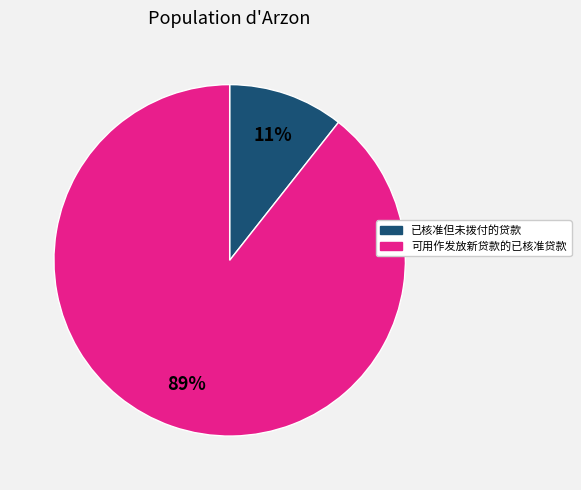

To the nearest percent, what is the average slice percentage?

50%